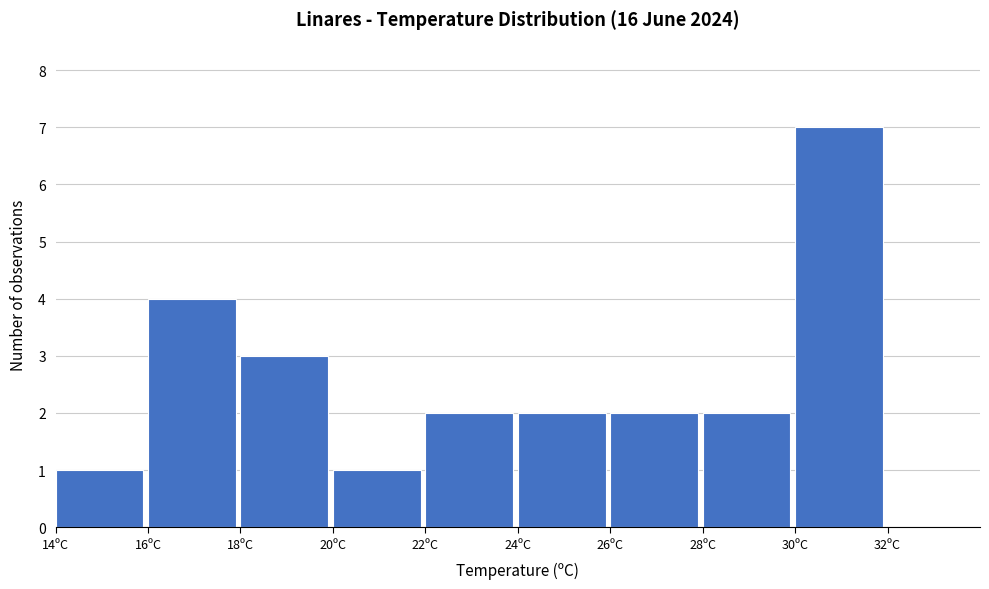

What is the height of the bar covering 18 to 20 on the x-axis? The values are not printed on the chart, so give them approximately, as read against the axis.

3